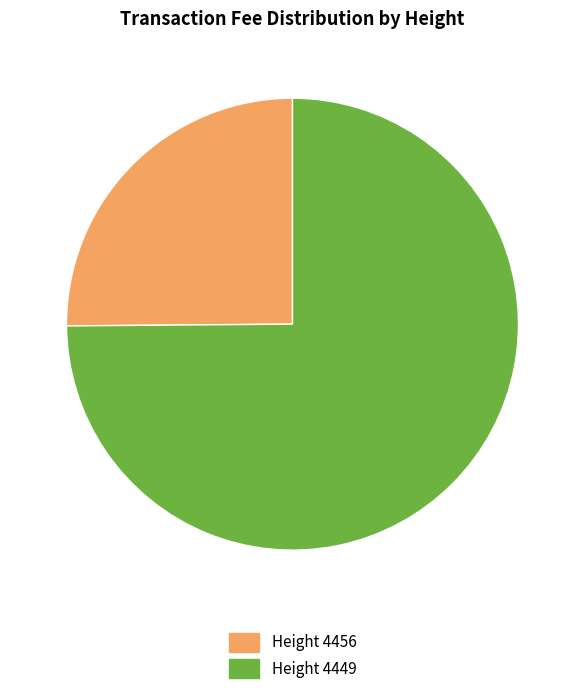

Which has a higher value, Height 4456 or Height 4449?

Height 4449